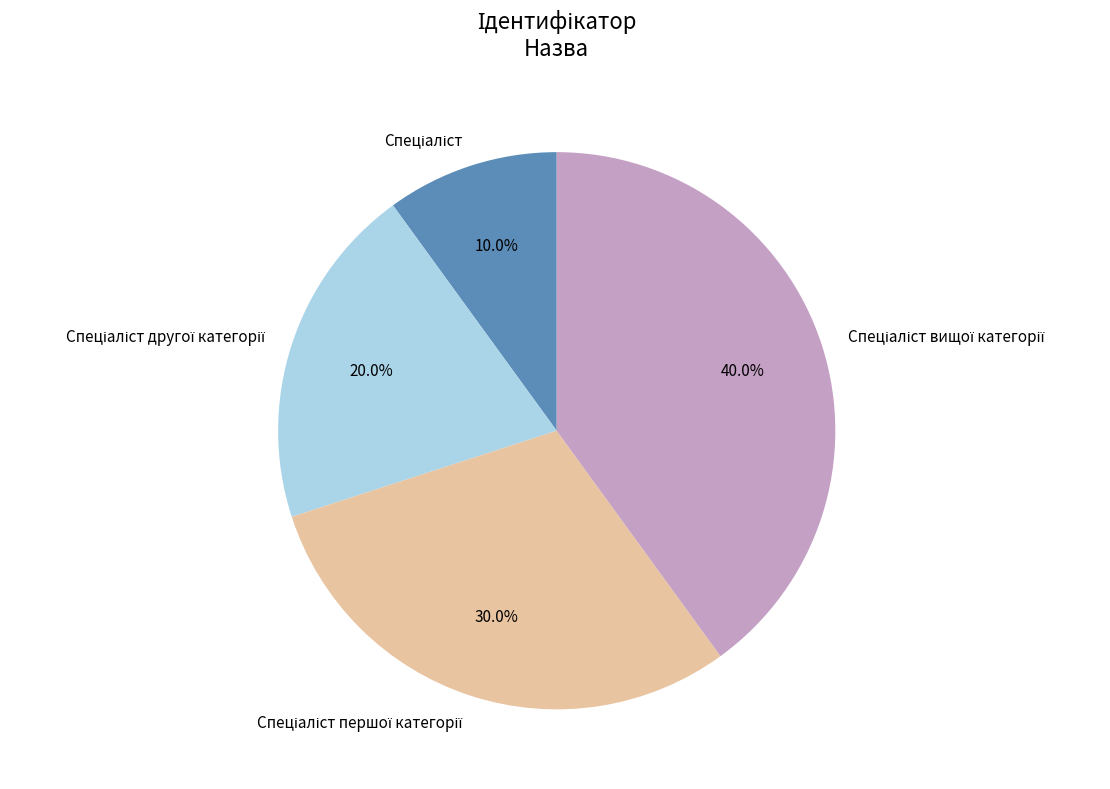

Is there any slice that represents more than half of the pie?

No